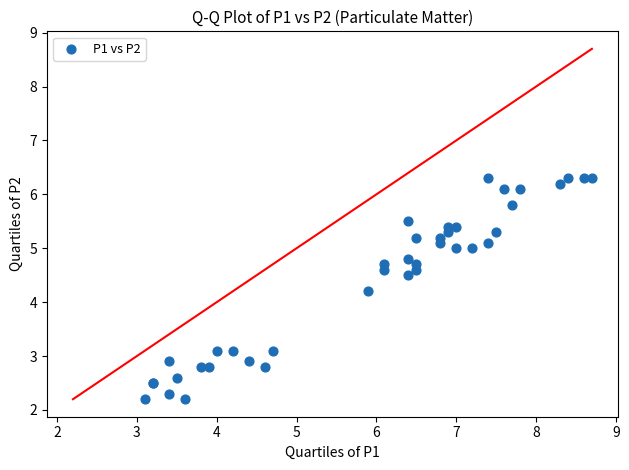

What Y value in the scatter plot is closest to 4?

4.2